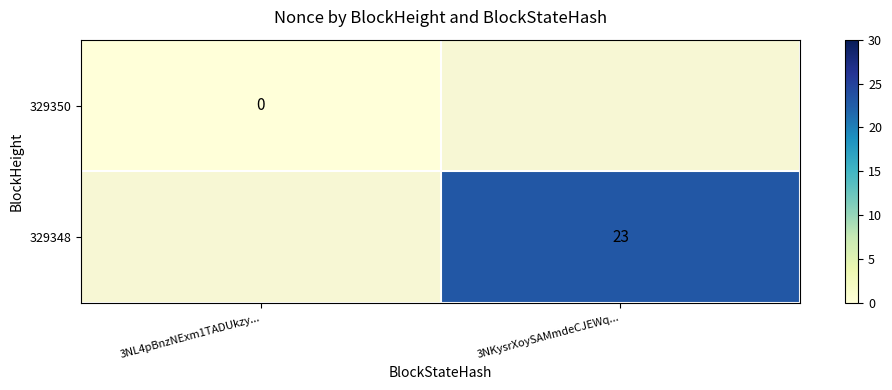

How many data points does each series have?

2